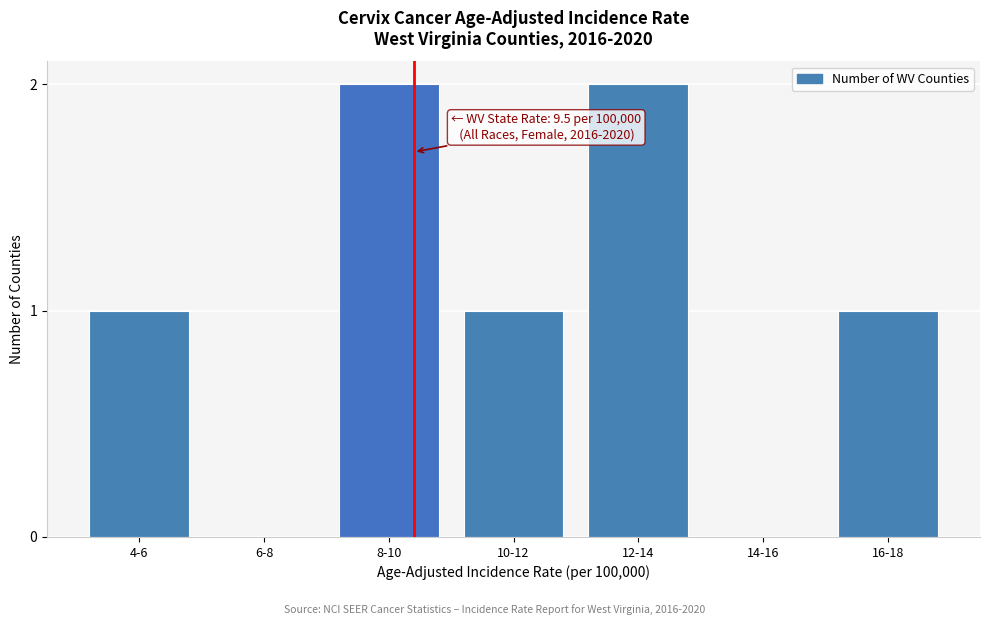

Reading left to right, transcribe all the data shown in this chart.

4-6=1	6-8=0	8-10=2	10-12=1	12-14=2	14-16=0	16-18=1